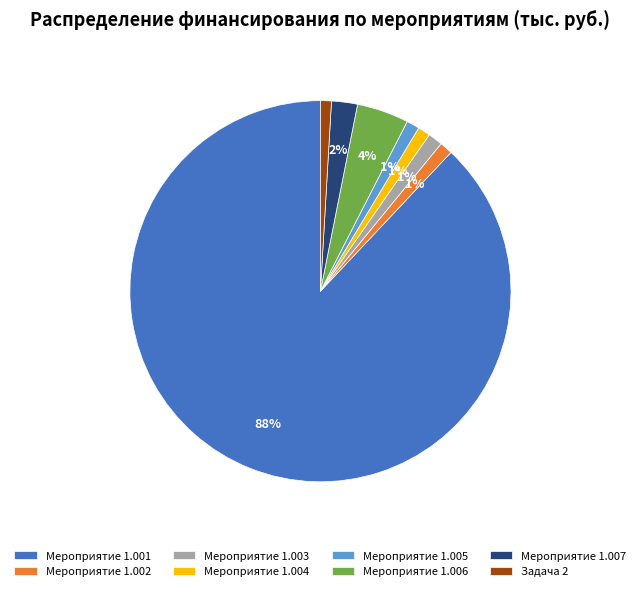

Which has a higher value, Мероприятие 1.001 or Мероприятие 1.006?

Мероприятие 1.001